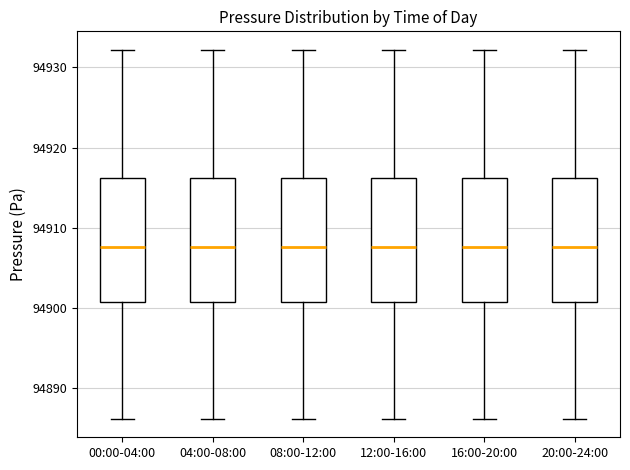

Where does the lower whisker of the box for 16:00-20:00 end on the y-axis? The values are not printed on the chart, so give them approximately, as read against the axis.

94886